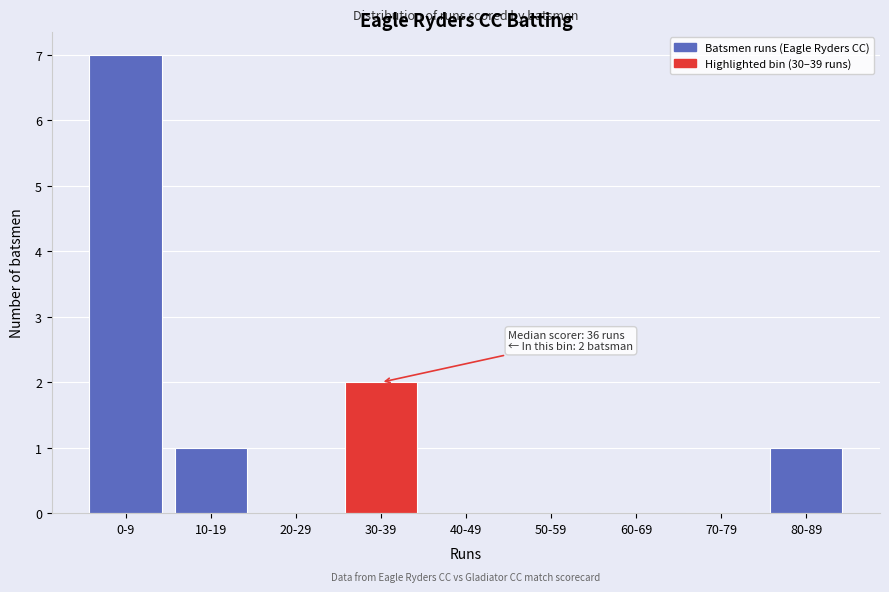

Reading left to right, transcribe all the data shown in this chart.

0-9=7	10-19=1	20-29=0	30-39=2	40-49=0	50-59=0	60-69=0	70-79=0	80-89=1